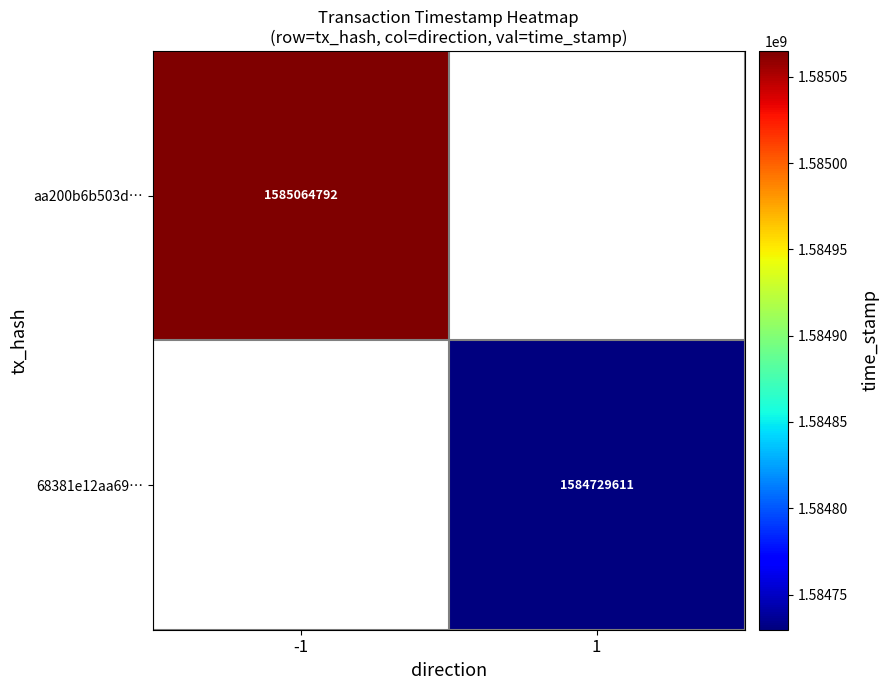

Is it true that 68381e12aa69… equals 1584729611 at 1?

True